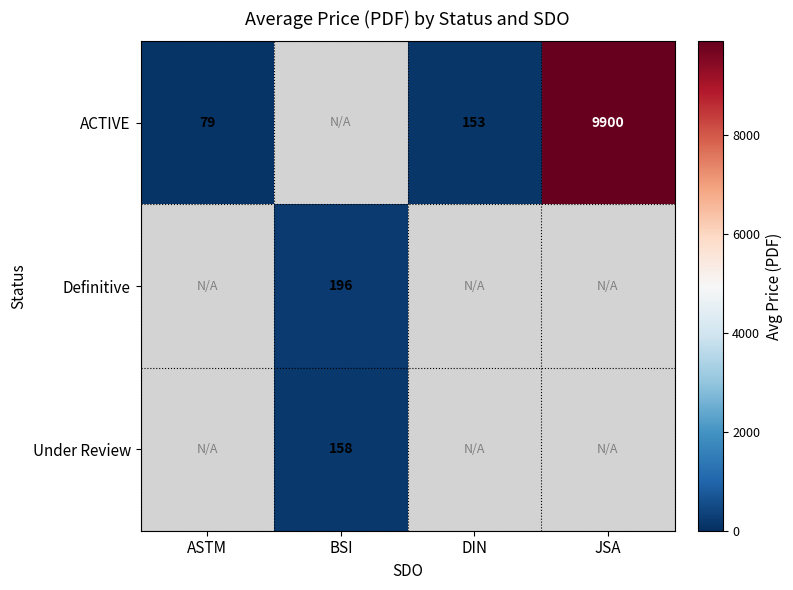

The value of Definitive at BSI is 264. True or false?

False